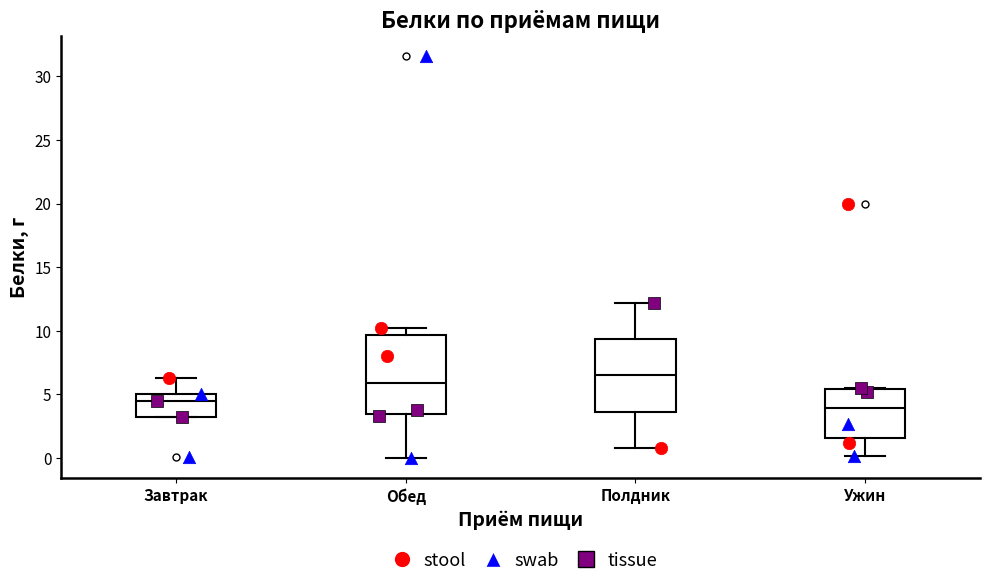

Reading left to right, read every box against the y-axis: the position of its median line, the range the box covers, and the ends of its whiskers. The values are not printed on the chart, so give them approximately, as read against the axis.

Завтрак: median 4.5, box 3.0 to 5.0, whiskers 3.0 to 6.5
Обед: median 6.0, box 3.5 to 9.5, whiskers 0.0 to 10.0
Полдник: median 6.5, box 3.5 to 9.5, whiskers 1.0 to 12.0
Ужин: median 4.0, box 1.5 to 5.5, whiskers 0.0 to 5.5